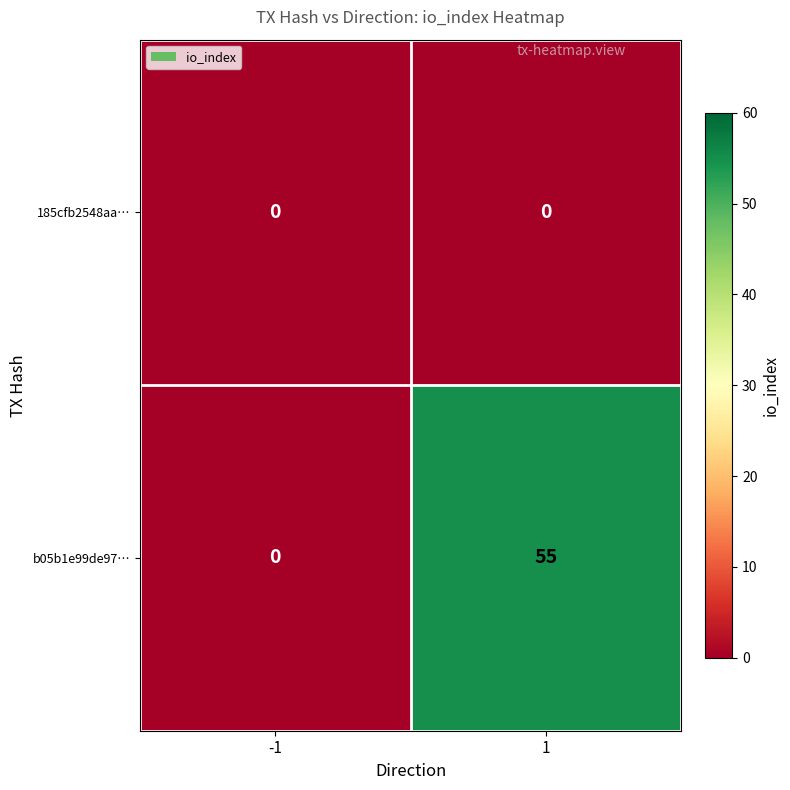

List the series in order of their overall mean, lowest first.

185cfb2548aa…, b05b1e99de97…